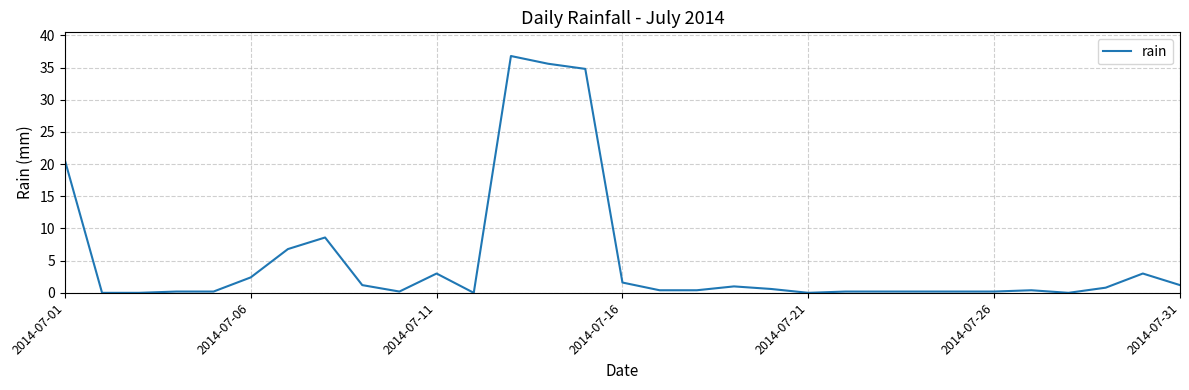

What is the greatest value displayed?

36.8